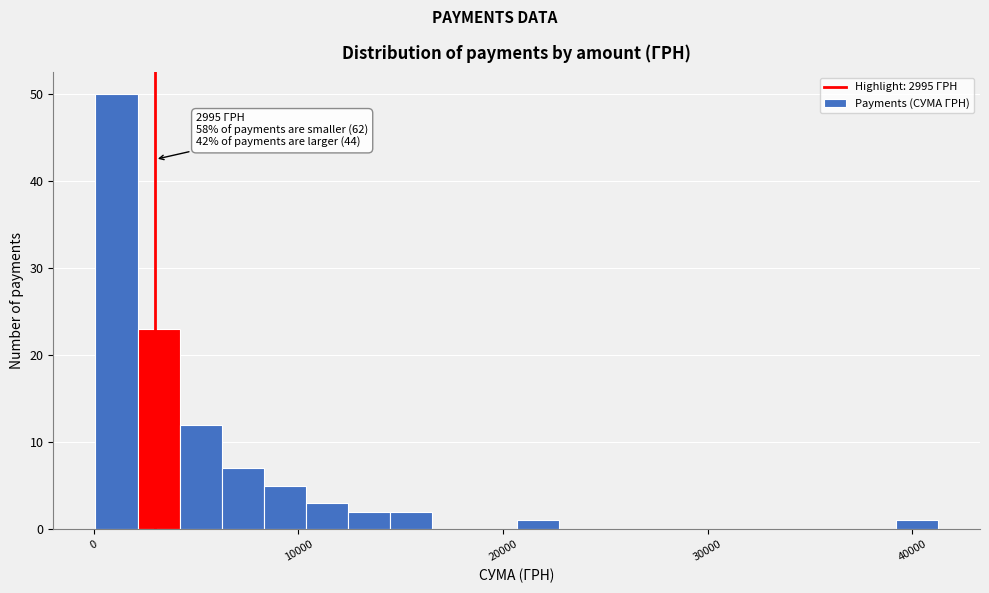

Read against the x-axis, roughly where is the centre of the tallest bar?

1000